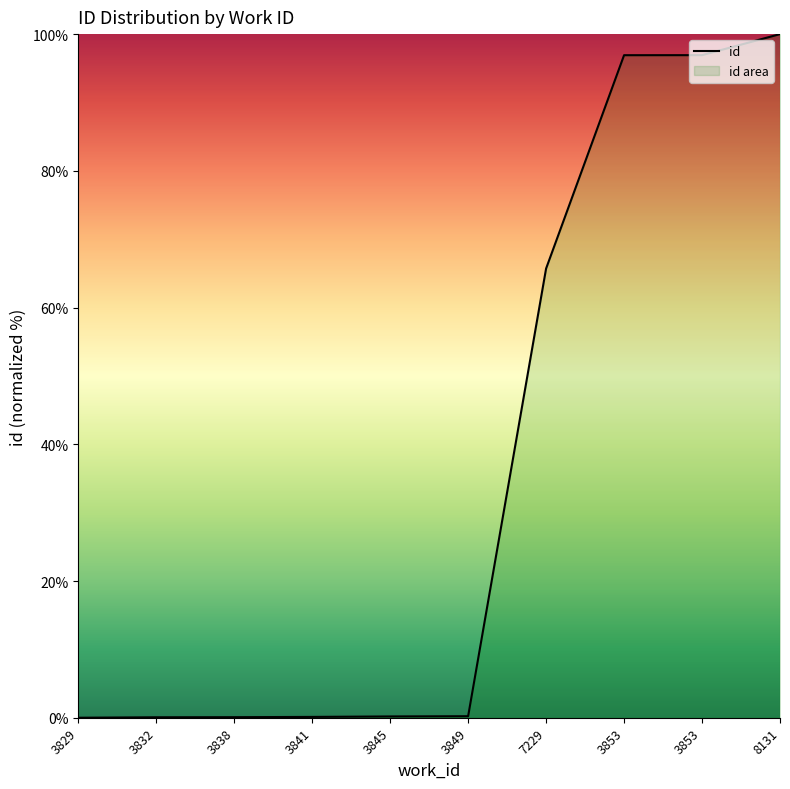

What is the value of the 8th point from the left?

96.9